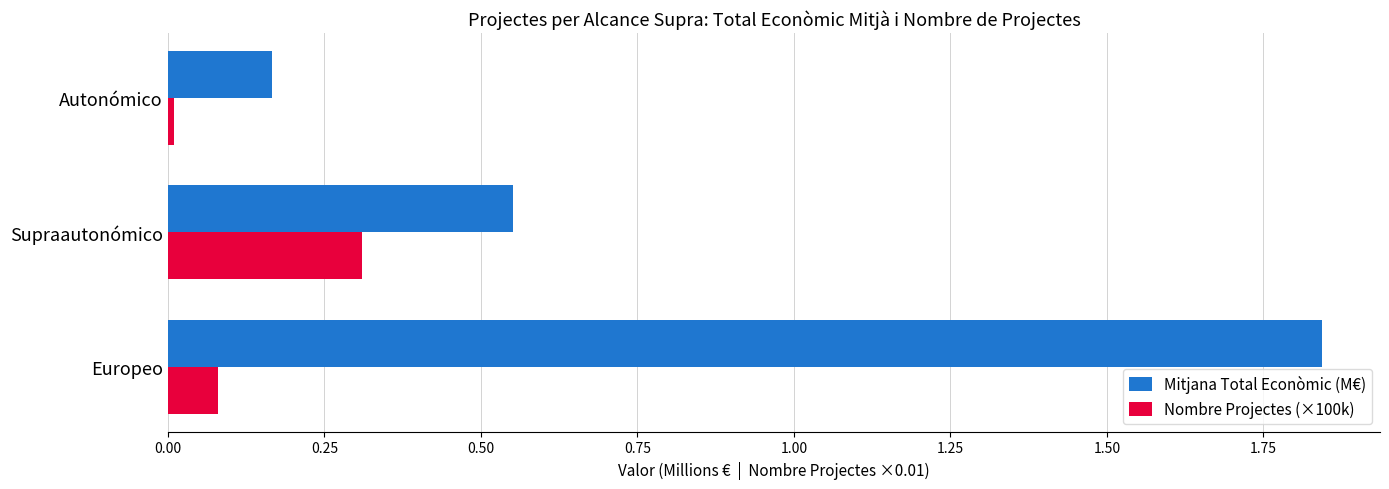

What are all the series names shown in the legend?

Mitjana Total Econòmic (M€), Nombre Projectes (×100k)